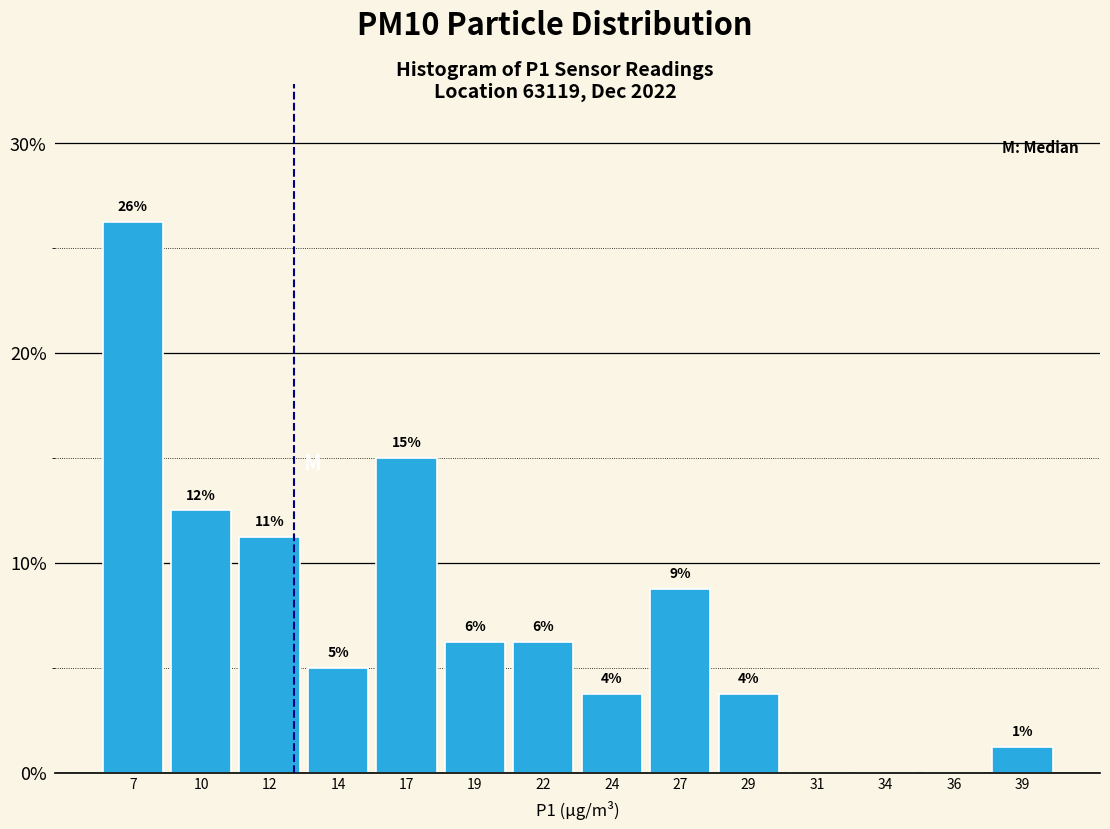

Are the bars horizontal?

No